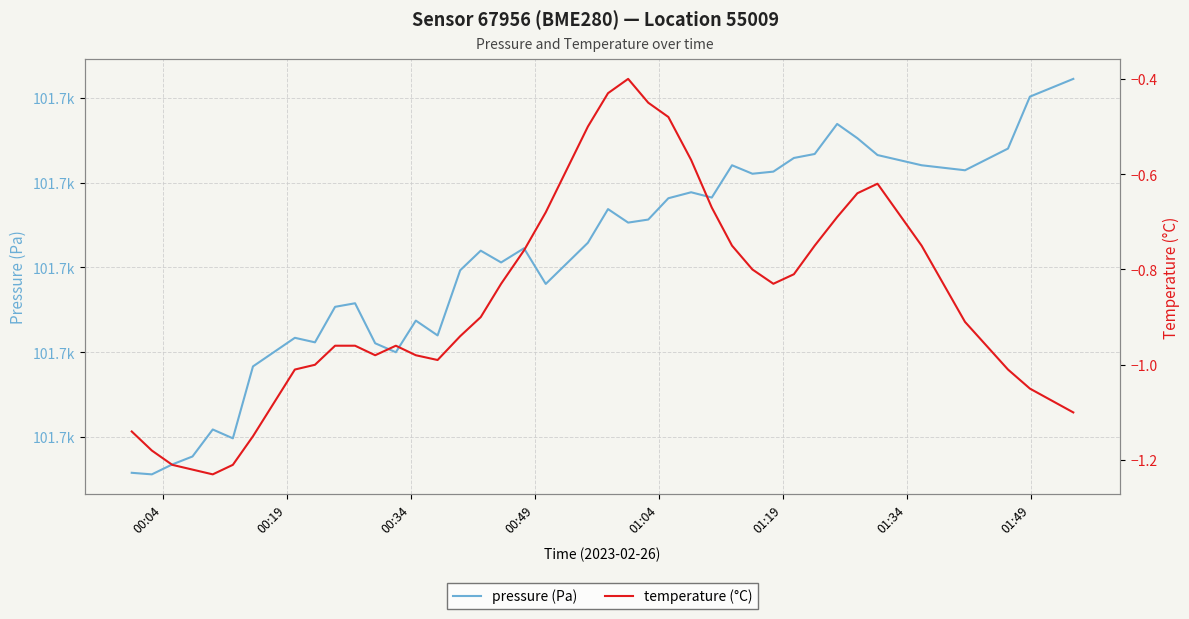

In pressure (Pa), how many points are higher than both neighbors (excluding endpoints)?

10